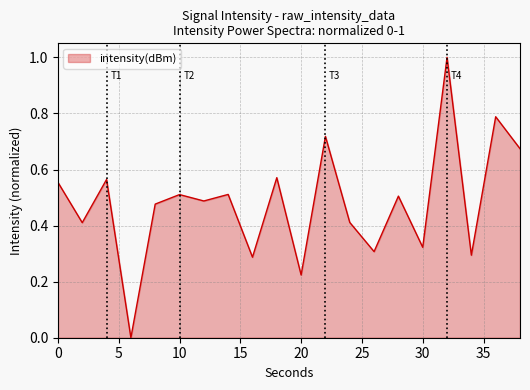

What is the difference between the maximum and minimum values?

1.0